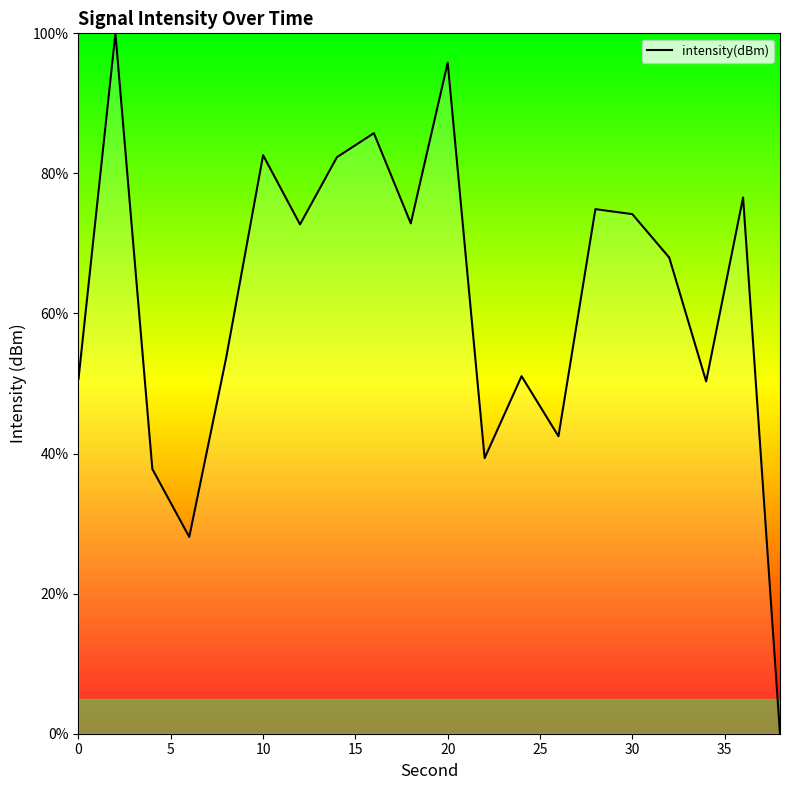

Does the chart display data point markers on the line(s)?

No